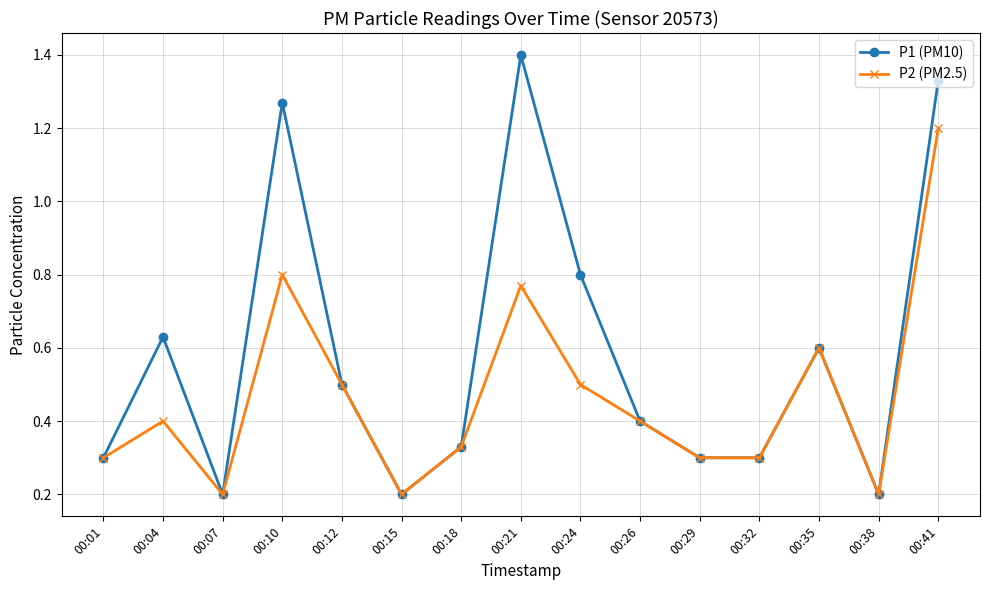

What is the sum of the P1 (PM10) values at 00:29 and 00:21?

1.7